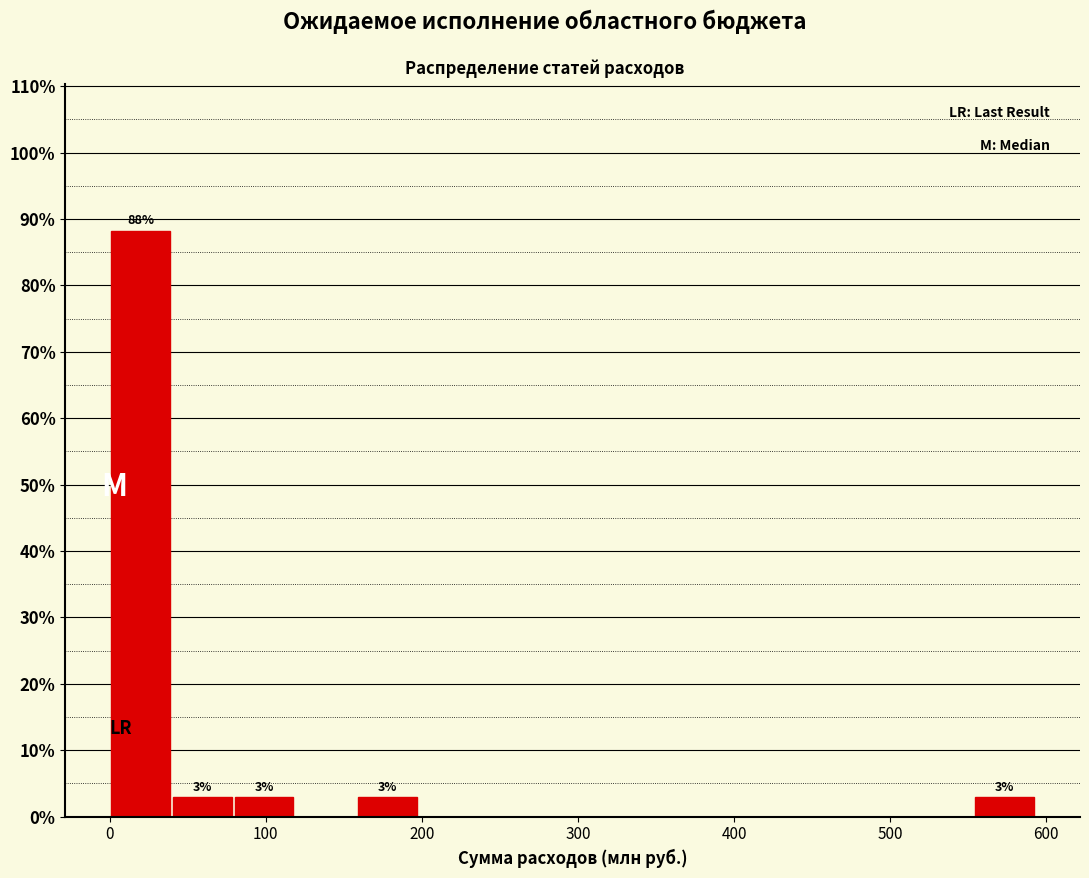

Read against the x-axis, roughly where is the centre of the tallest bar?

20